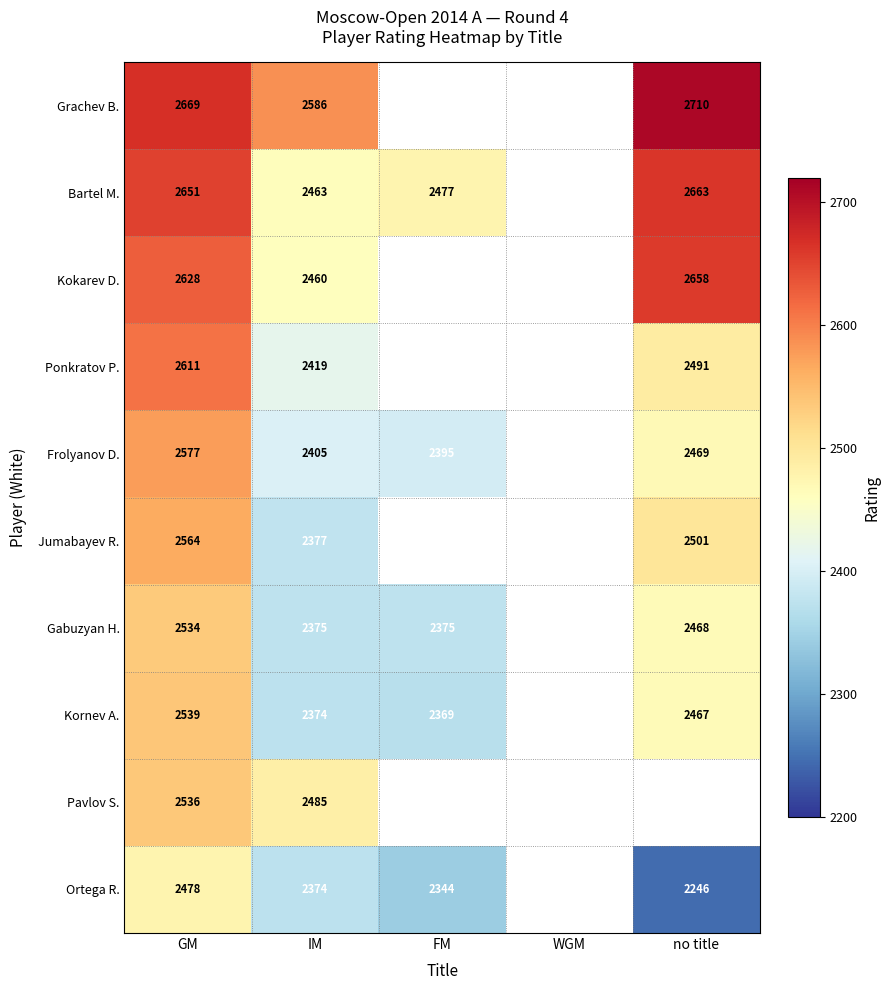

How many distinct data groups are displayed?

10